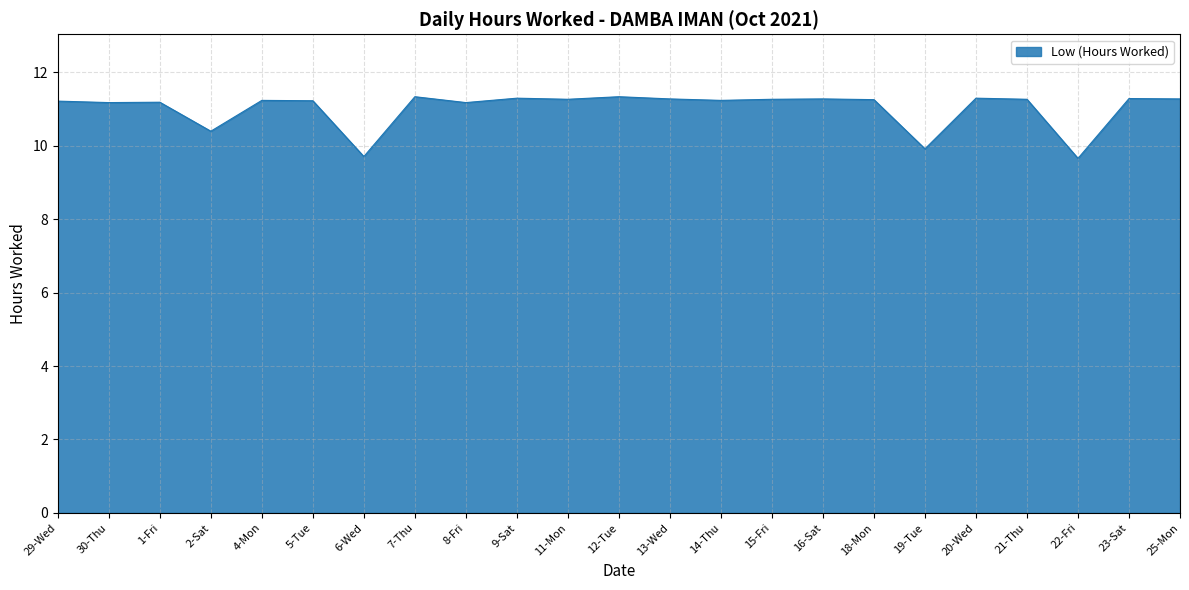

What is the minimum value shown in the chart?

9.7